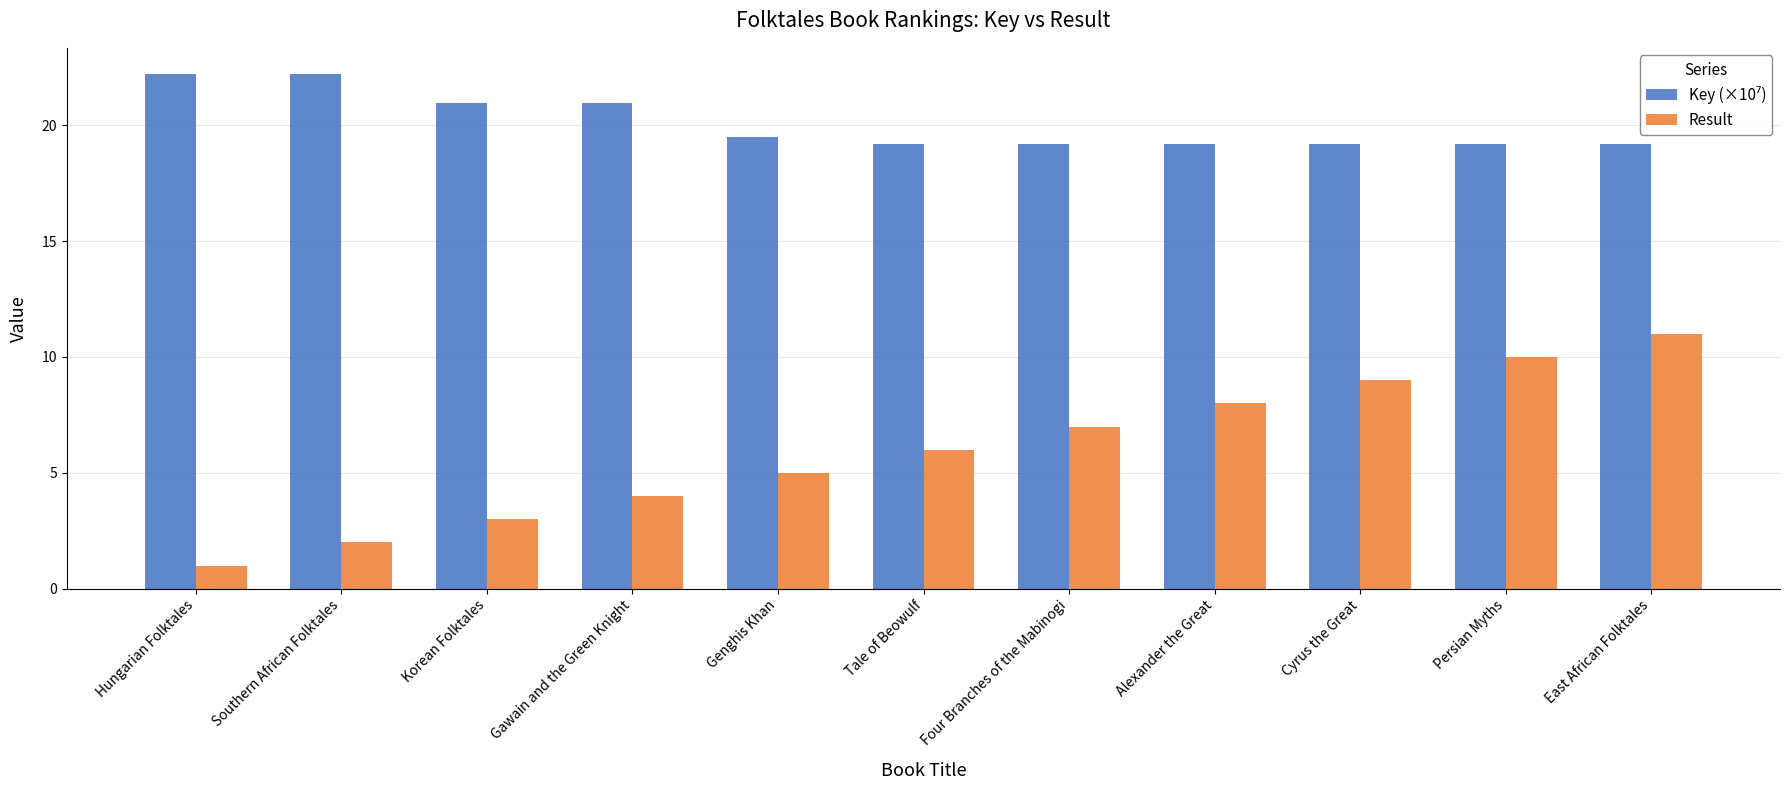

Rank the categories by Result value from highest to lowest.

East African Folktales, Persian Myths, Cyrus the Great, Alexander the Great, Four Branches of the Mabinogi, Tale of Beowulf, Genghis Khan, Gawain and the Green Knight, Korean Folktales, Southern African Folktales, Hungarian Folktales